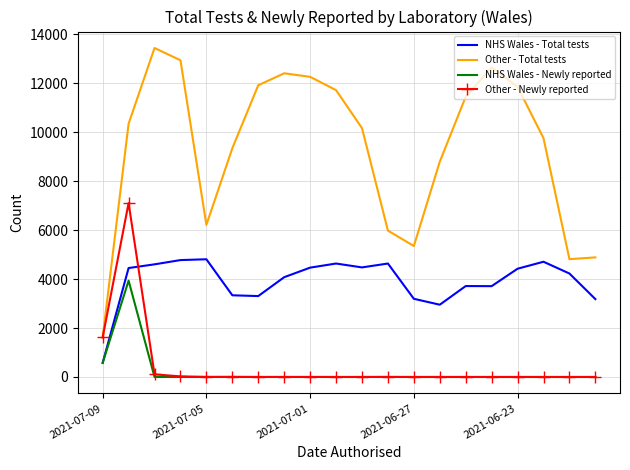

After their last crossing, which series has the higher values: Other - Newly reported or NHS Wales - Total tests?

NHS Wales - Total tests